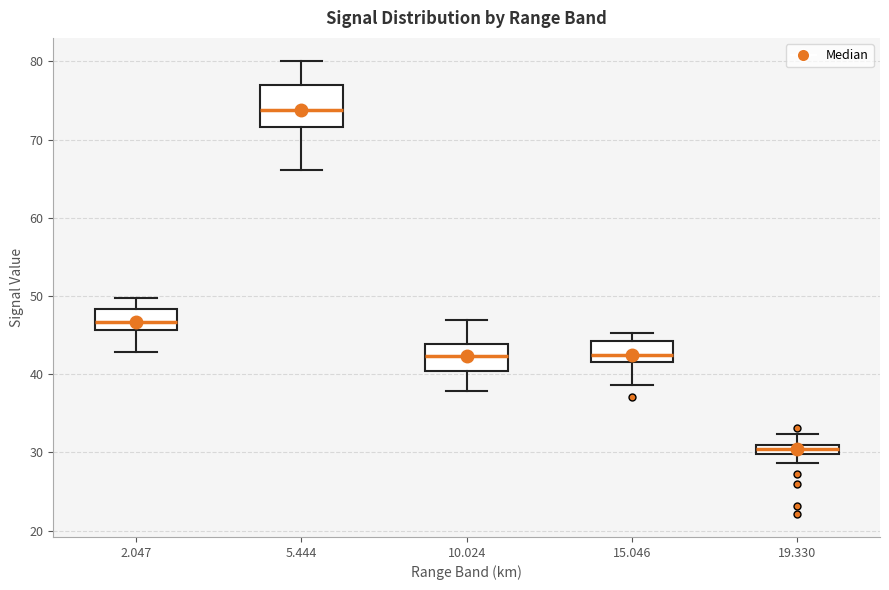

Which box has the highest median line?

5.444